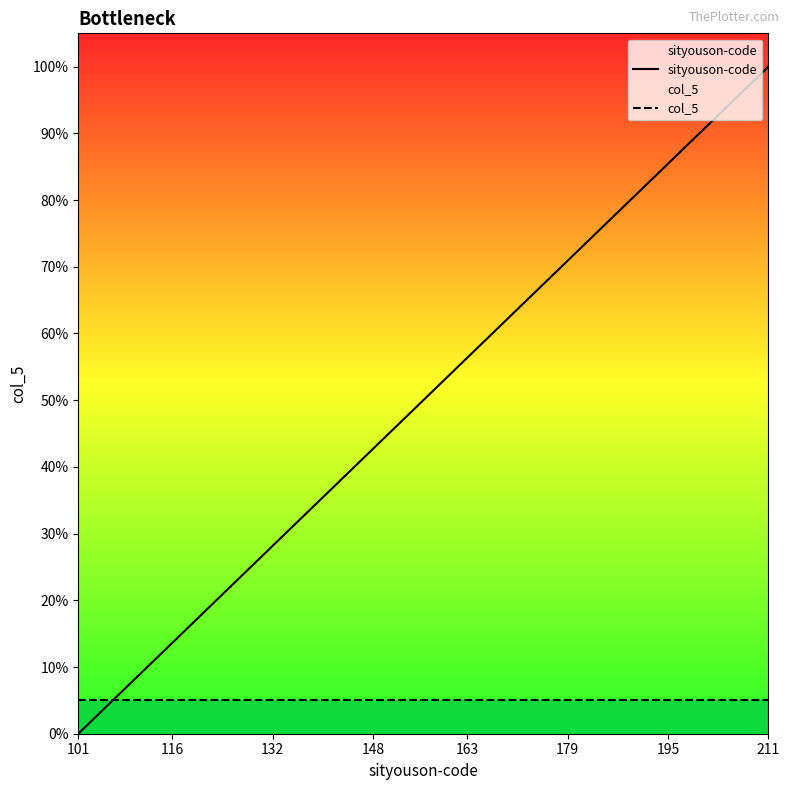

What are all the series names shown in the legend?

sityouson-code, col_5